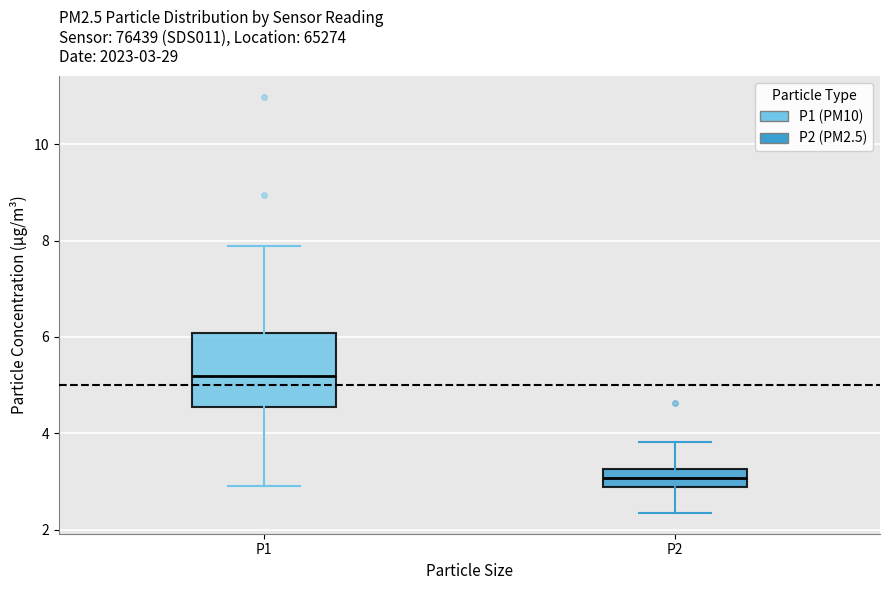

Which box's median line is the lowest?

P2